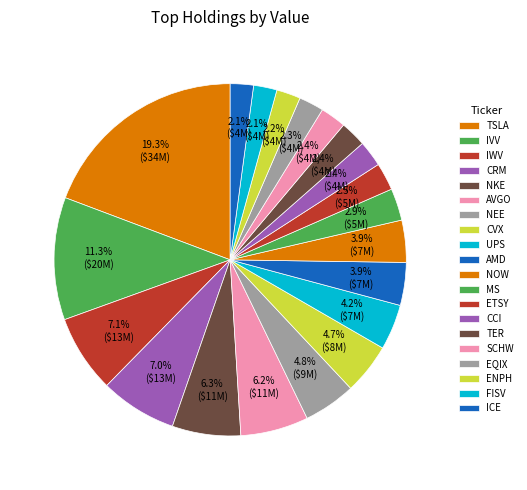

What is the smallest slice in the pie chart?

ICE